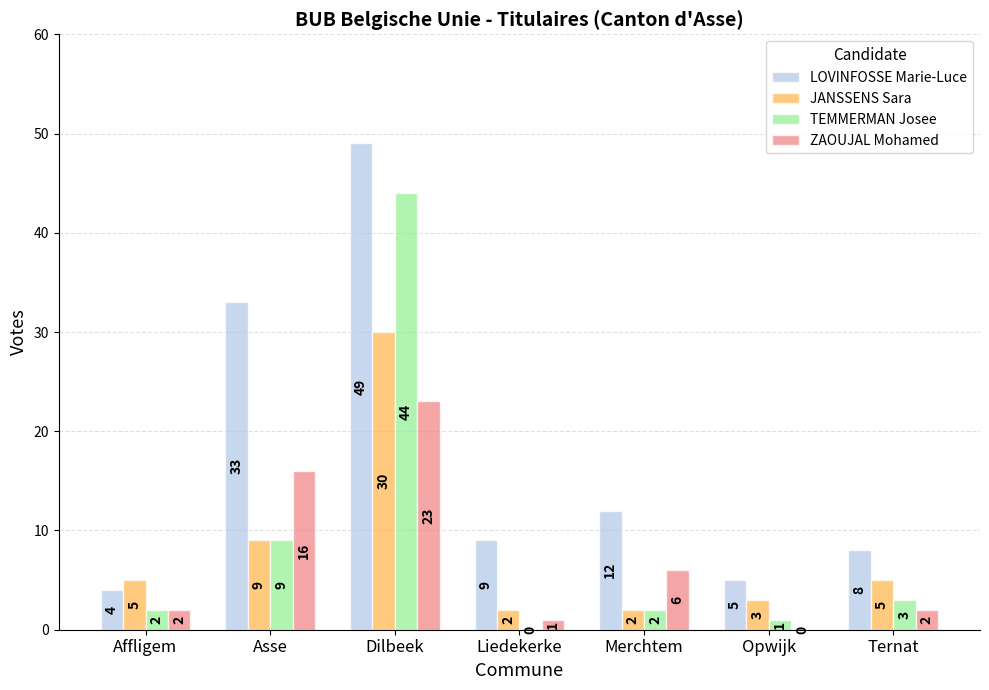

How many values in TEMMERMAN Josee are above zero?

6